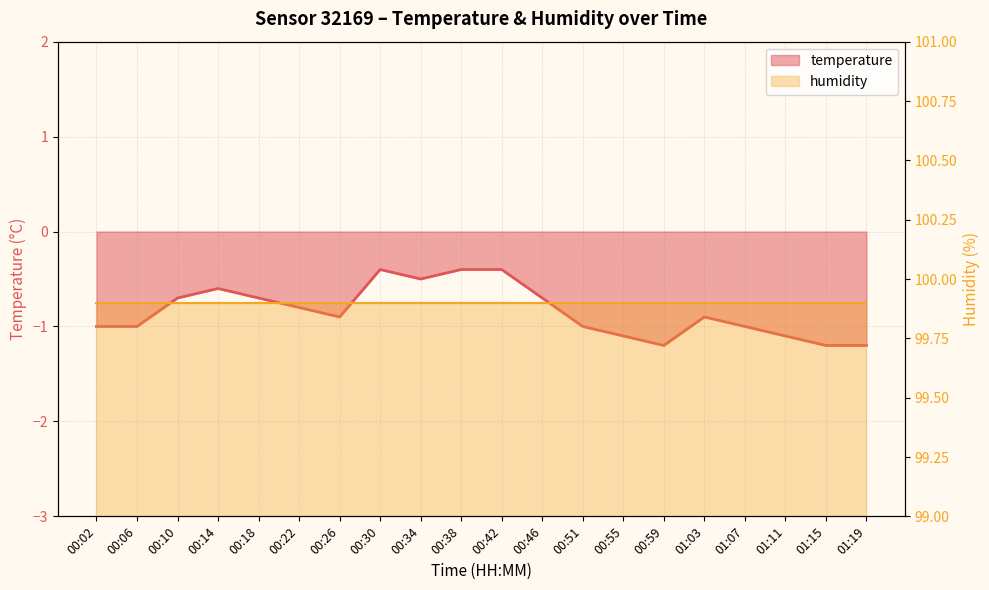

True or false: there are more than 1 points higher than both neighbors.

True